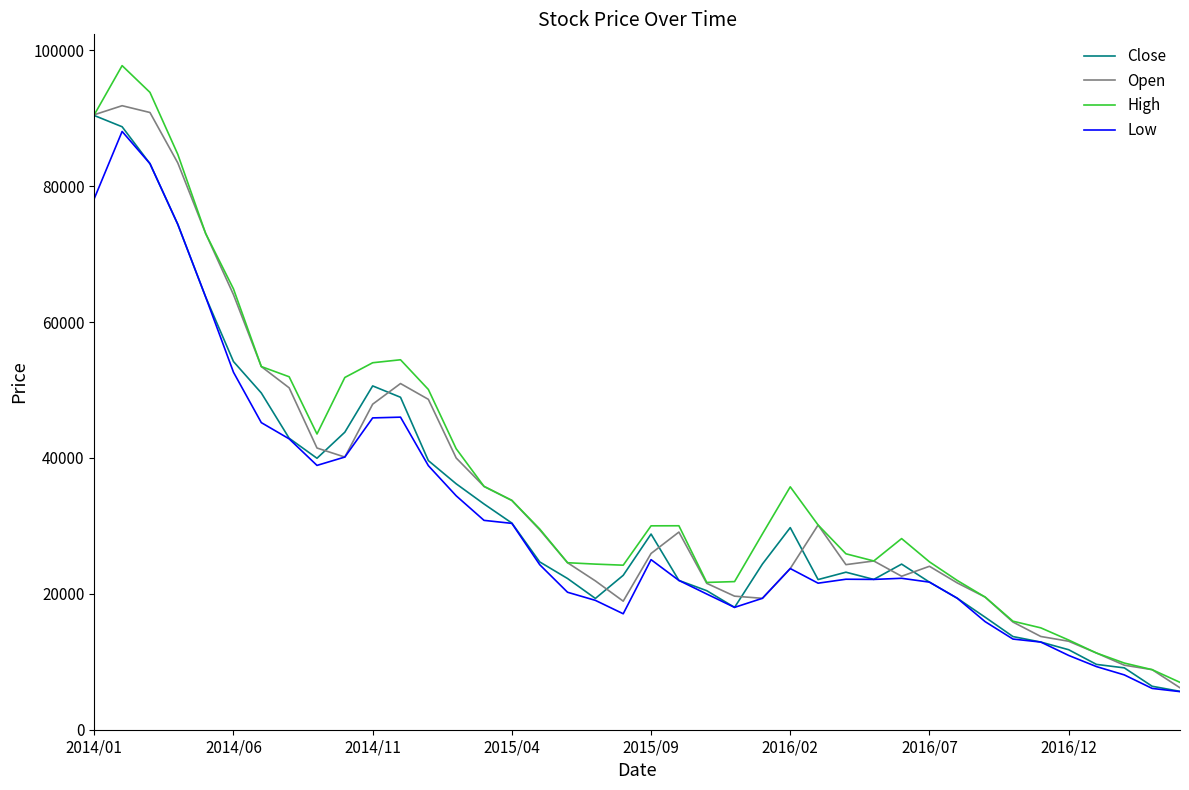

List the series in order of their overall mean, lowest first.

Low, Close, Open, High